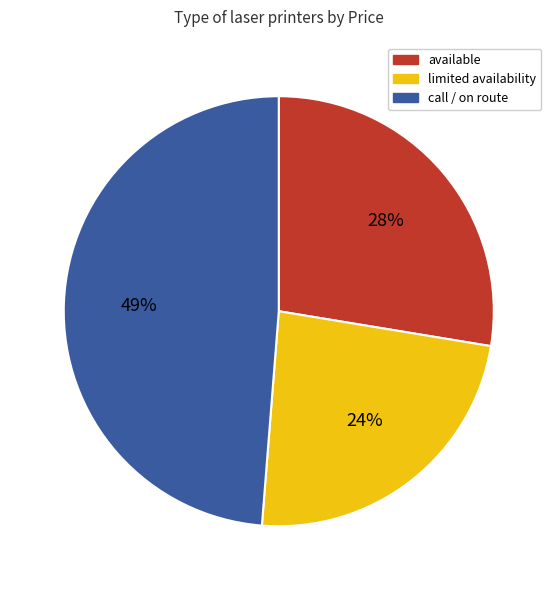

What is the largest slice in the pie chart?

call / on route